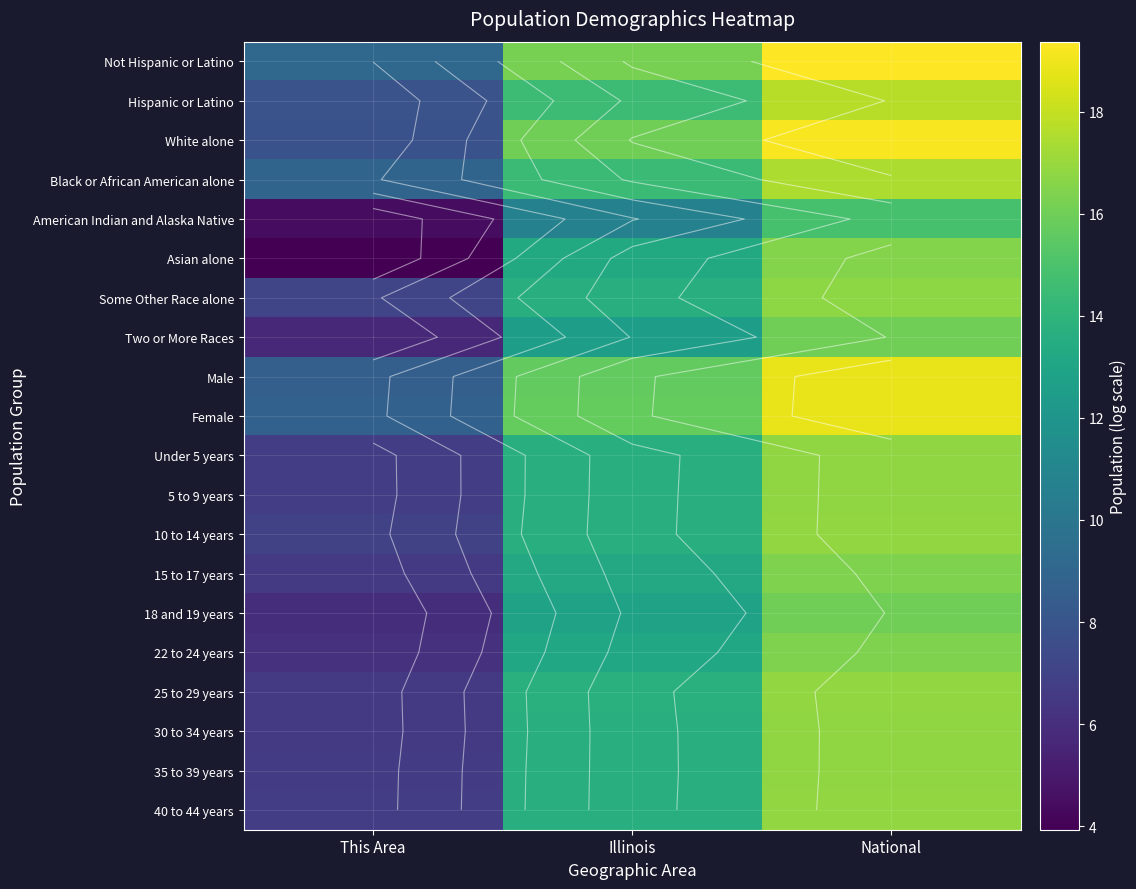

What is the approximate value of Hispanic or Latino at Illinois?

14.5